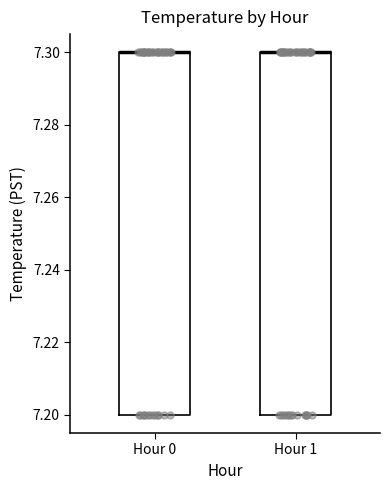

Reading left to right, transcribe this box plot: for each box, give where its median line is, the range the box spans, and where its two whiskers end, as read against the y-axis. The values are not printed on the chart, so give them approximately, as read against the axis.

Hour 0: median 7.3 (drawn on the box's upper edge), box 7.2 to 7.3, whiskers 7.2 to 7.3
Hour 1: median 7.3 (drawn on the box's upper edge), box 7.2 to 7.3, whiskers 7.2 to 7.3